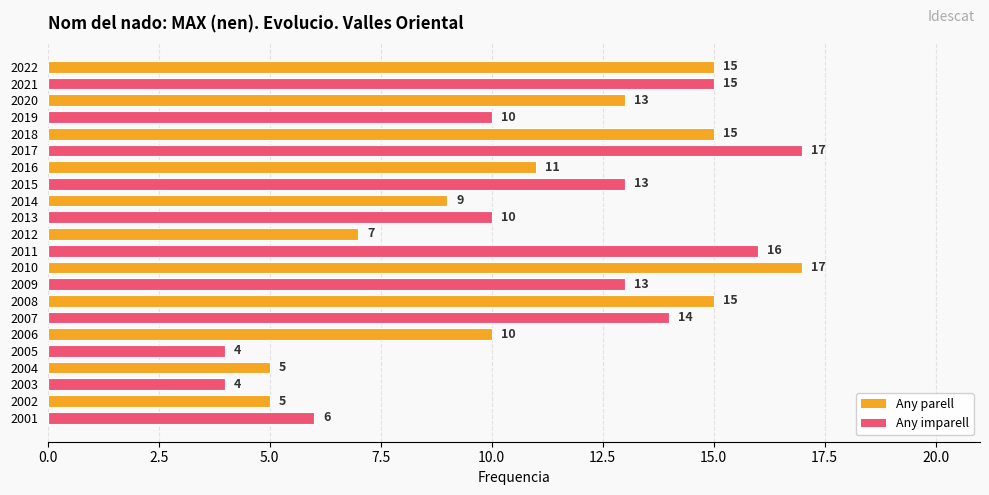

Reading top to bottom, list all the values displayed in this chart.

15	15	13	10	15	17	11	13	9	10	7	16	17	13	15	14	10	4	5	4	5	6